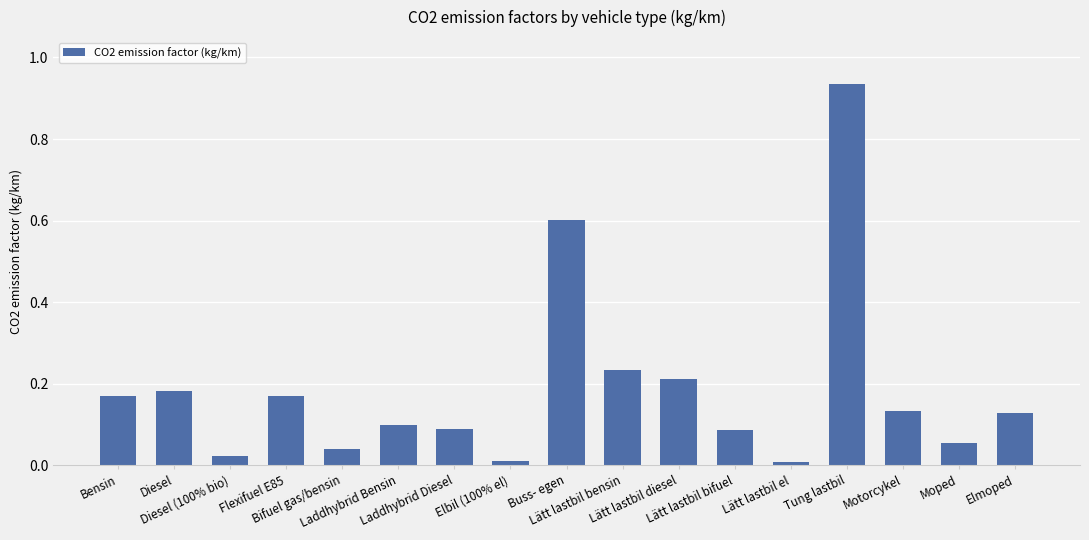

True or false: the data shows 0.1 at Elmoped.

True